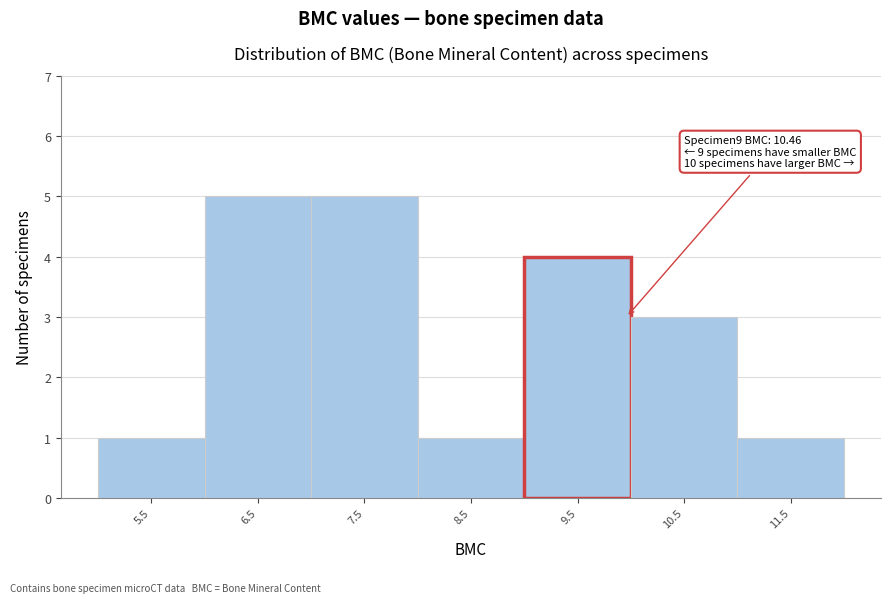

Reading left to right, transcribe all the data shown in this chart.

5.5=1	6.5=5	7.5=5	8.5=1	9.5=4	10.5=3	11.5=1